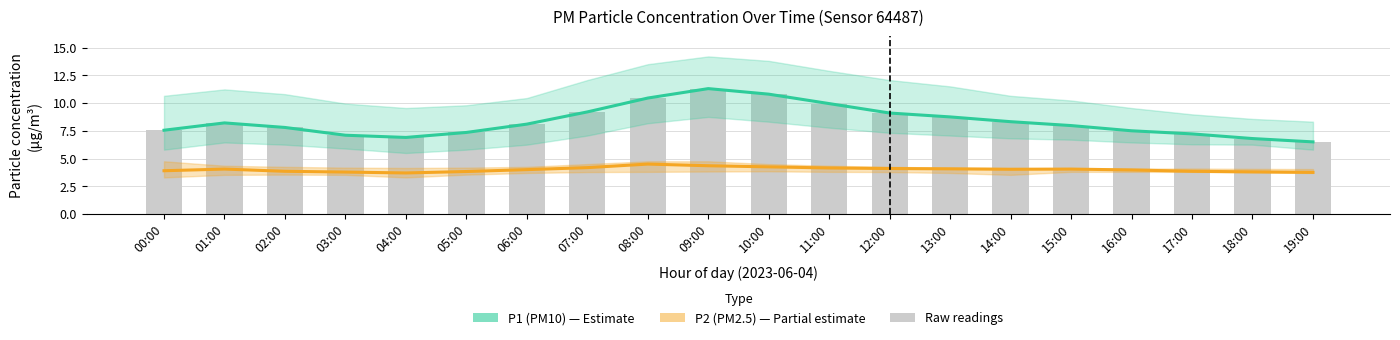

Reading left to right, list all the values displayed in this chart.

P1 (PM10): 00:00=7.5	01:00=8.2	02:00=7.8	03:00=7.1	04:00=6.9	05:00=7.3	06:00=8.1	07:00=9.2	08:00=10.4	09:00=11.3	10:00=10.8	11:00=9.9	12:00=9.1	13:00=8.8	14:00=8.3	15:00=8.0	16:00=7.5	17:00=7.2	18:00=6.8	19:00=6.5
P2 (PM2.5): 00:00=3.9	01:00=4.0	02:00=3.9	03:00=3.8	04:00=3.7	05:00=3.8	06:00=4.0	07:00=4.2	08:00=4.5	09:00=4.3	10:00=4.2	11:00=4.2	12:00=4.1	13:00=4.1	14:00=4.0	15:00=4.0	16:00=4.0	17:00=3.9	18:00=3.8	19:00=3.8